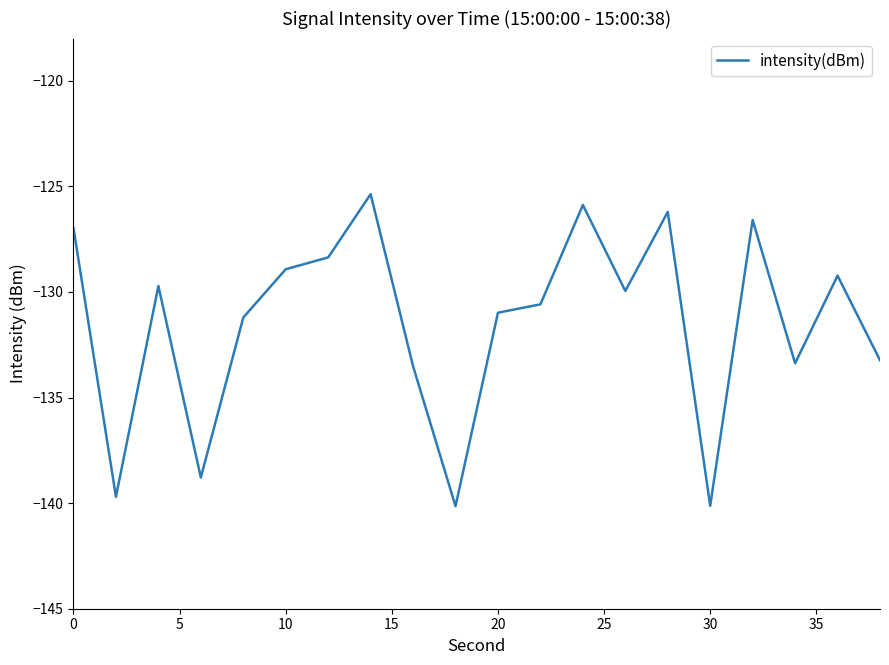

What is the difference between the maximum and minimum values?

14.8